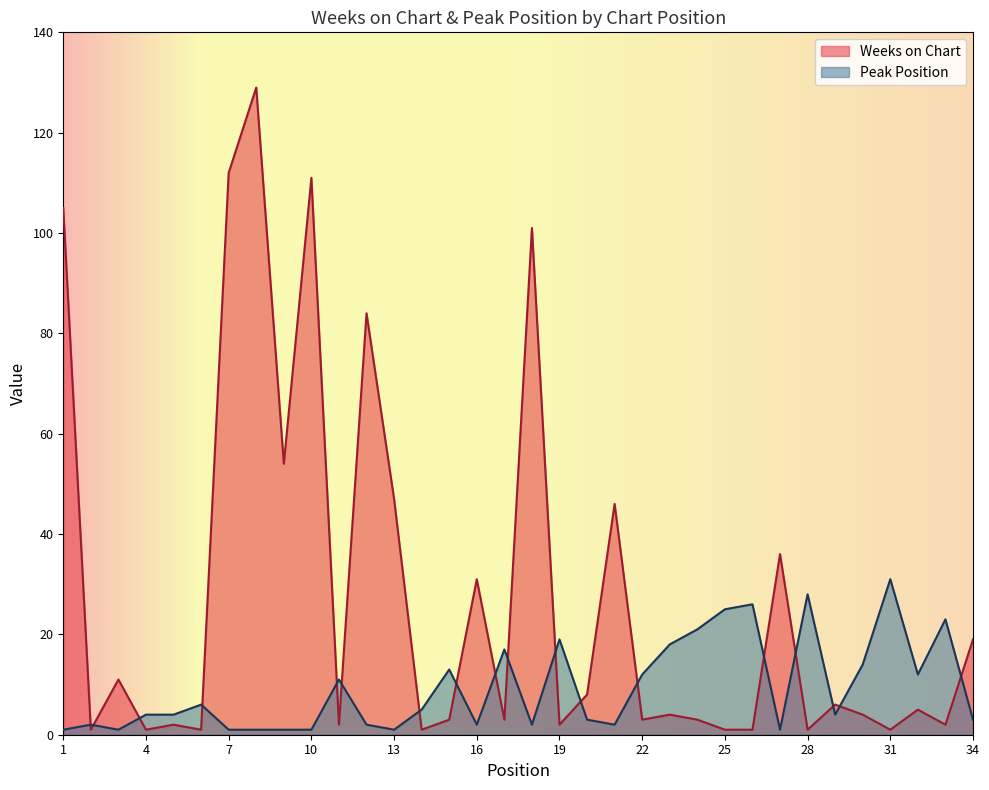

Between 25 and 33, which series saw the biggest shift?

Peak Position